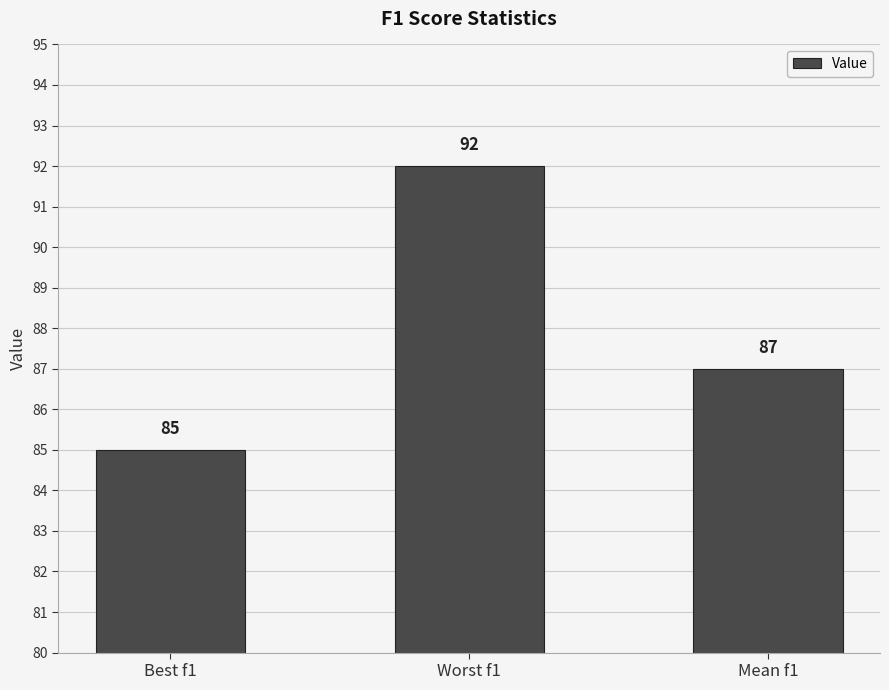

What is the difference between the maximum and minimum values?

7